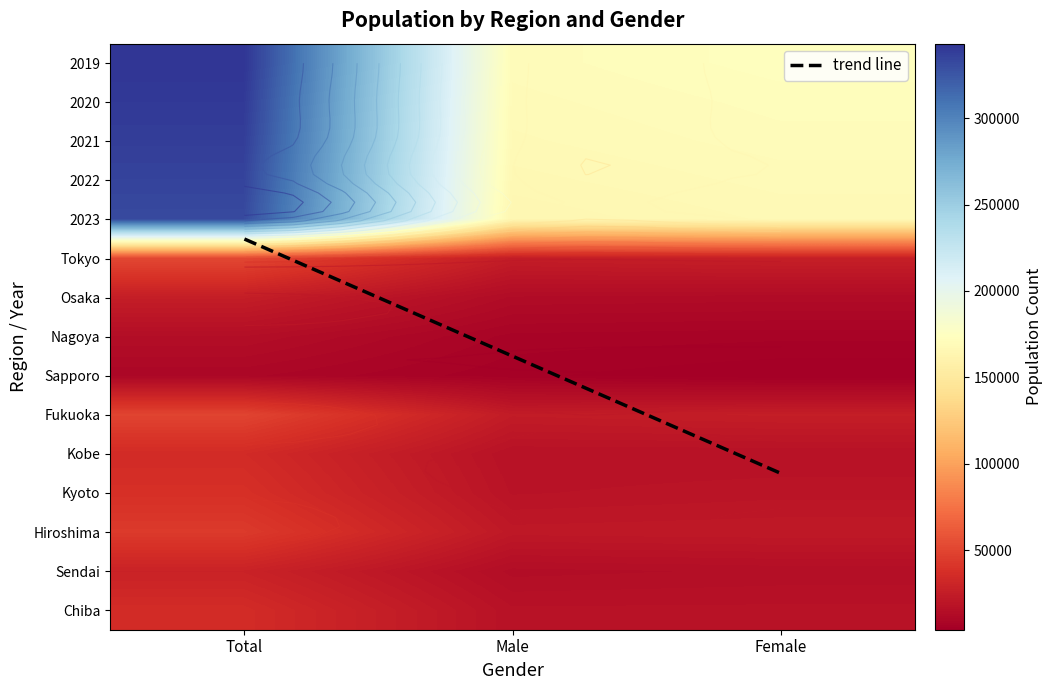

Is the value of Sendai at Male greater than the value of Chiba at Male?

No